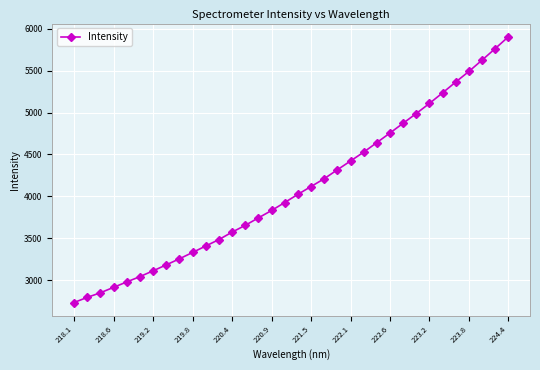

What is the value of the 1st point from the left?

2734.6